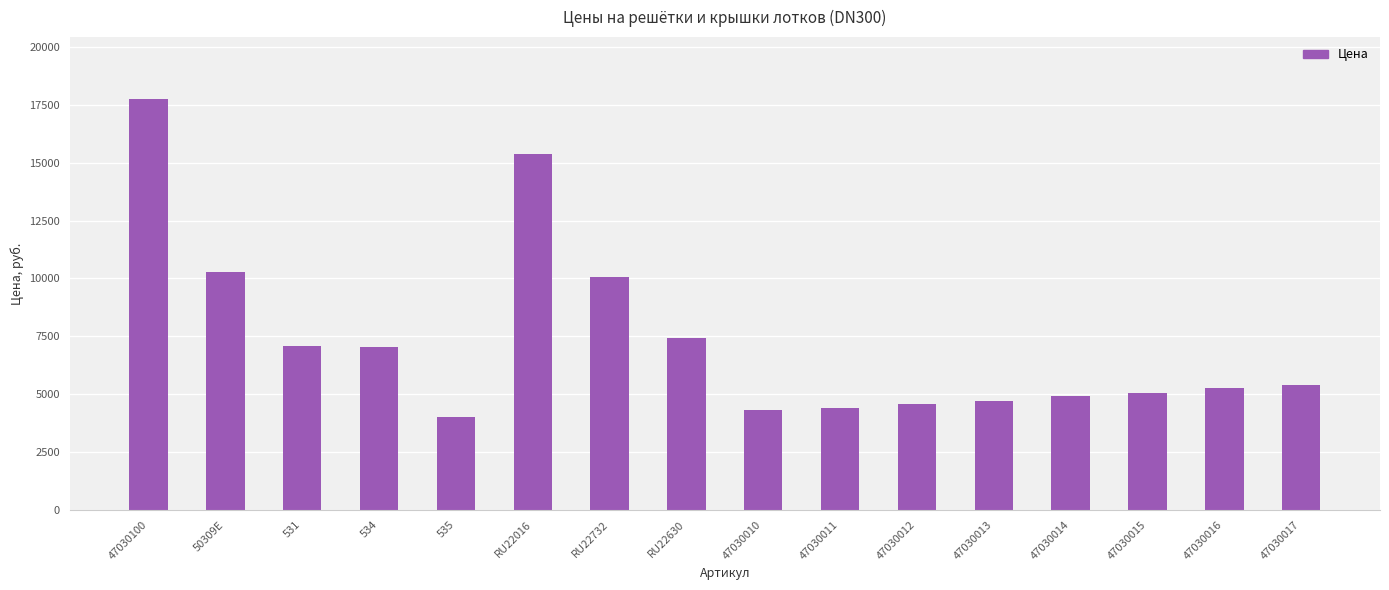

What is the smallest value displayed?

3989